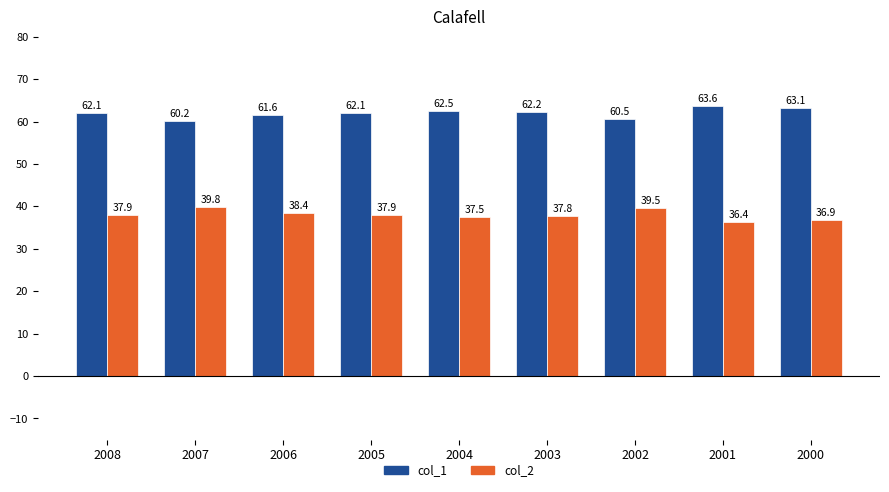

What value does the col_1 series have at 2004?

62.5